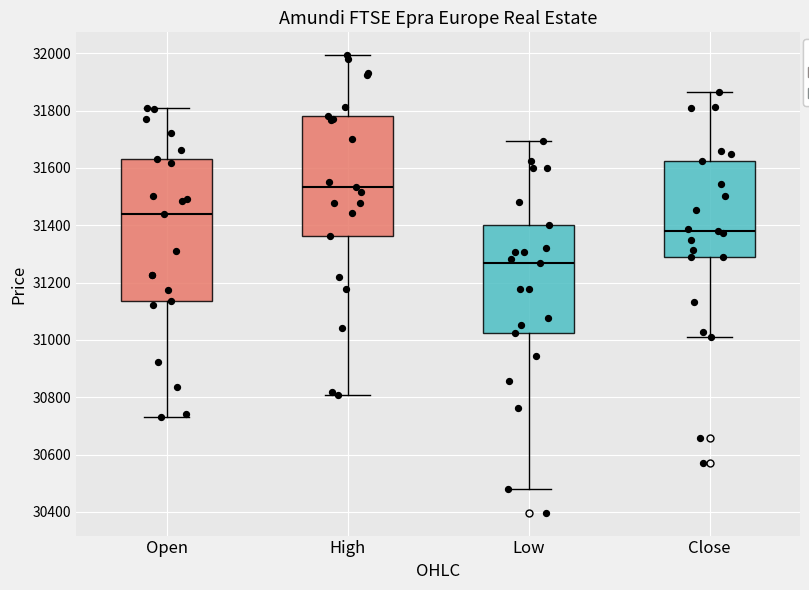

Reading left to right, read every box against the y-axis: the position of its median line, the range the box covers, and the ends of its whiskers. The values are not printed on the chart, so give them approximately, as read against the axis.

Open: median 31440, box 31140 to 31640, whiskers 30740 to 31800
High: median 31540, box 31360 to 31780, whiskers 30800 to 32000
Low: median 31260, box 31020 to 31400, whiskers 30480 to 31700
Close: median 31380, box 31300 to 31620, whiskers 31020 to 31860